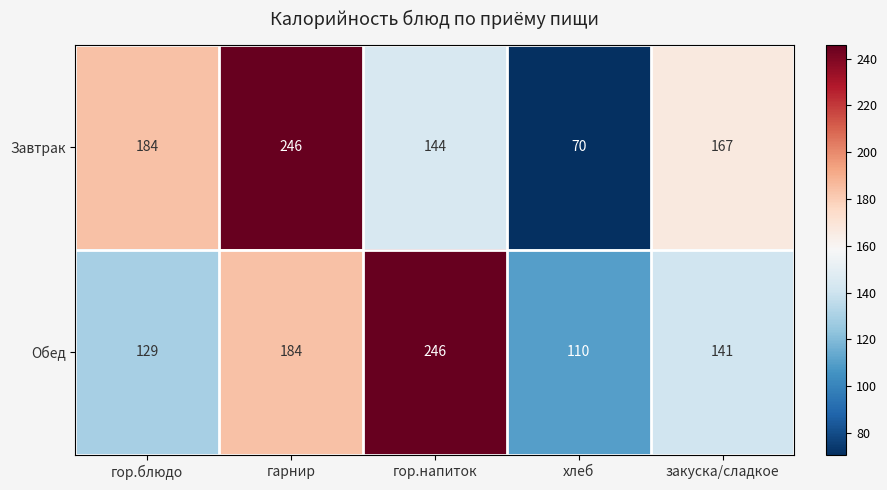

What is the greatest value displayed?

246